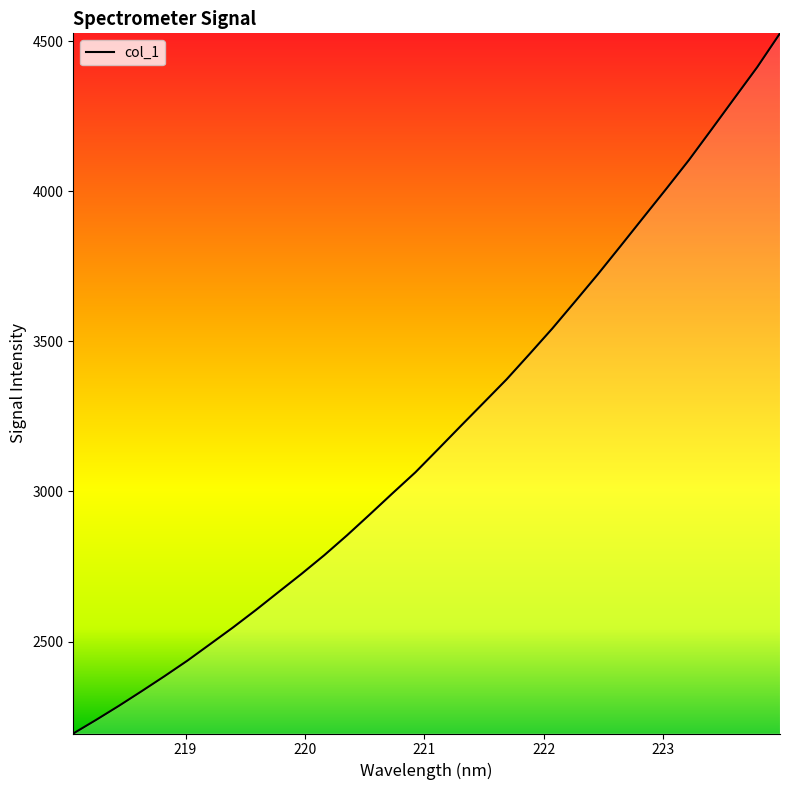

What is the difference between the maximum and minimum values?

2333.7